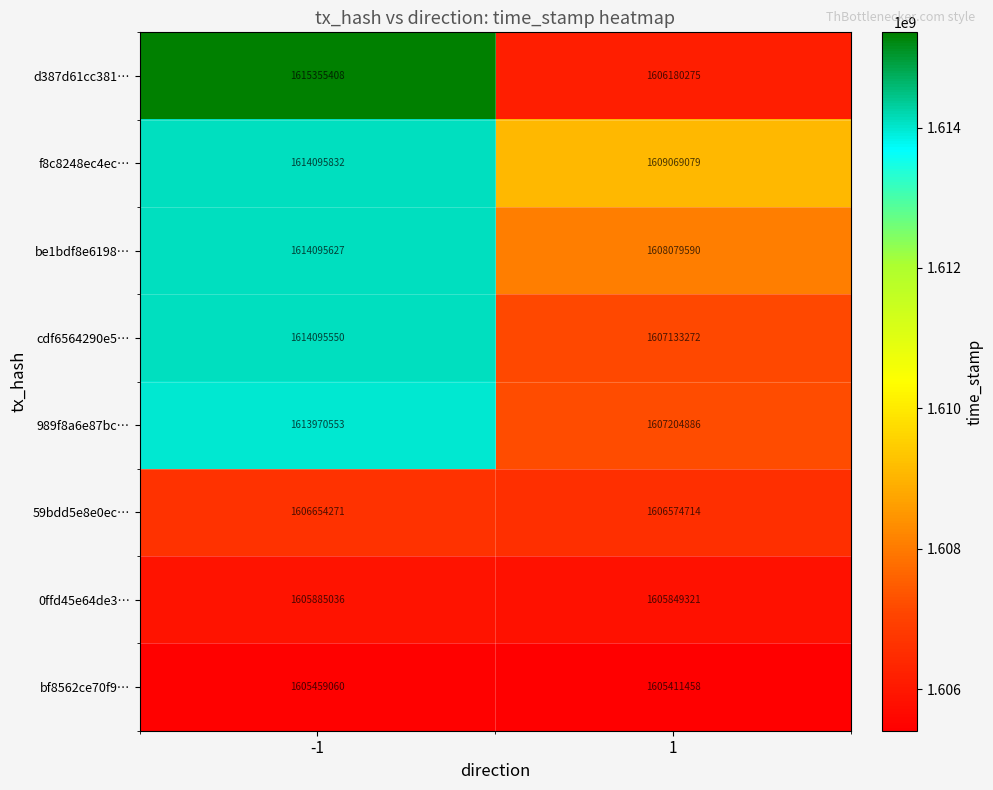

How many categories are shown in the chart?

2